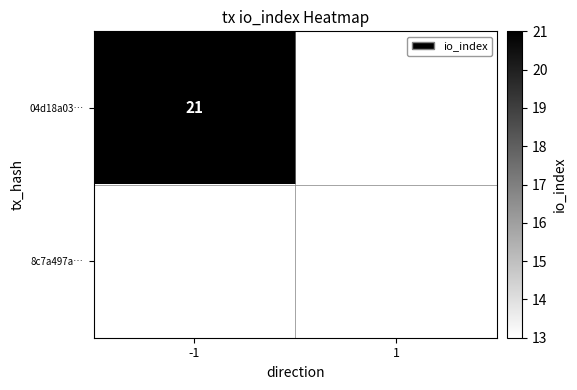

The value of 04d18a03… at -1 is 21. True or false?

True